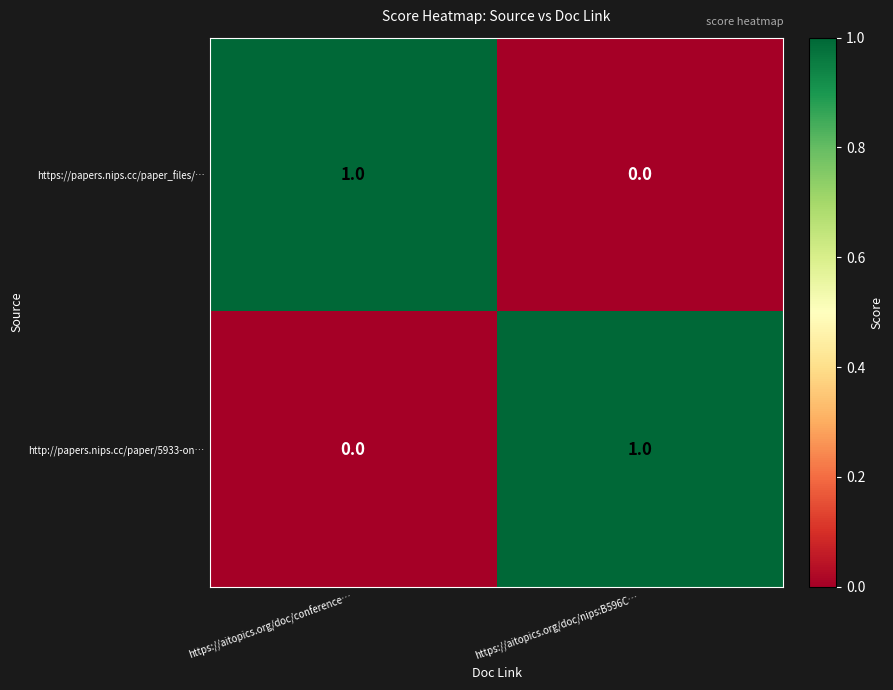

Reading right to left, list all the values displayed in this chart.

https://papers.nips.cc/paper_files/…: 0	1
http://papers.nips.cc/paper/5933-on…: 1	0